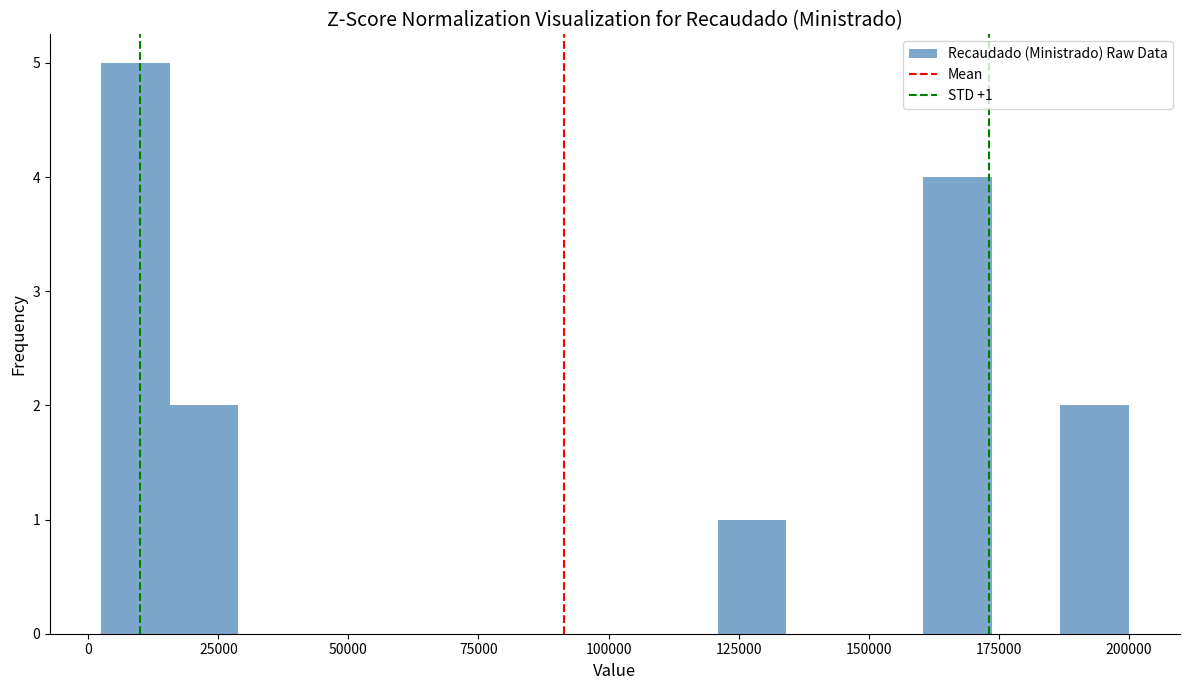

Around what value on the x-axis is the tallest bar? Give the approximate position of its centre, as read against the axis.

10000